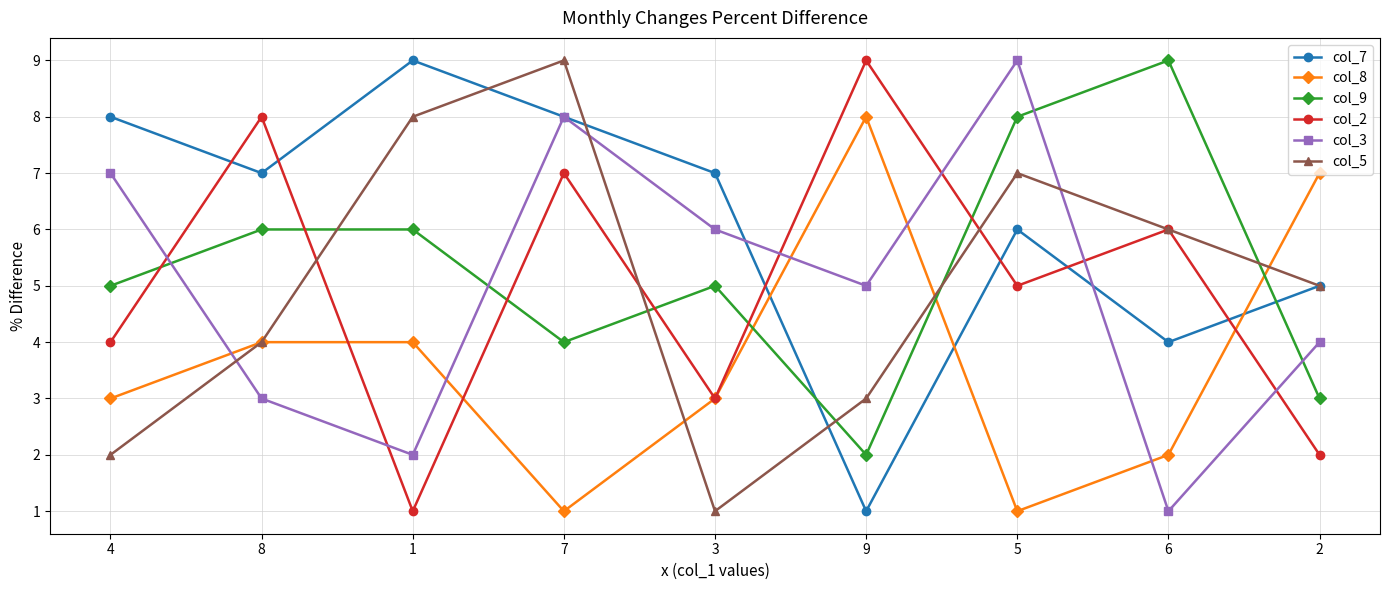

After their last crossing, which series has the higher values: col_9 or col_7?

col_7